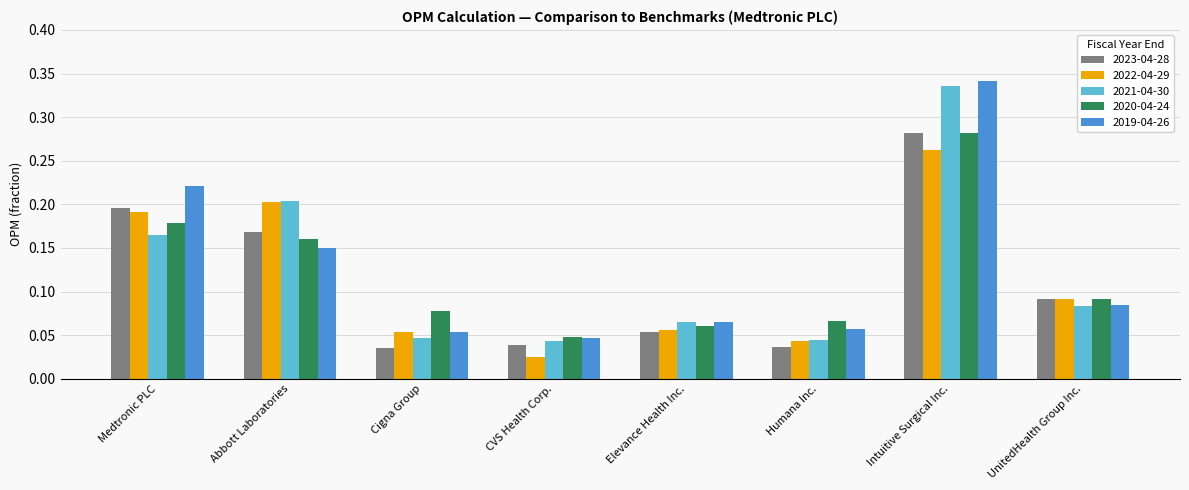

Count the 2023-04-28 values in the range 0 to 1.

8